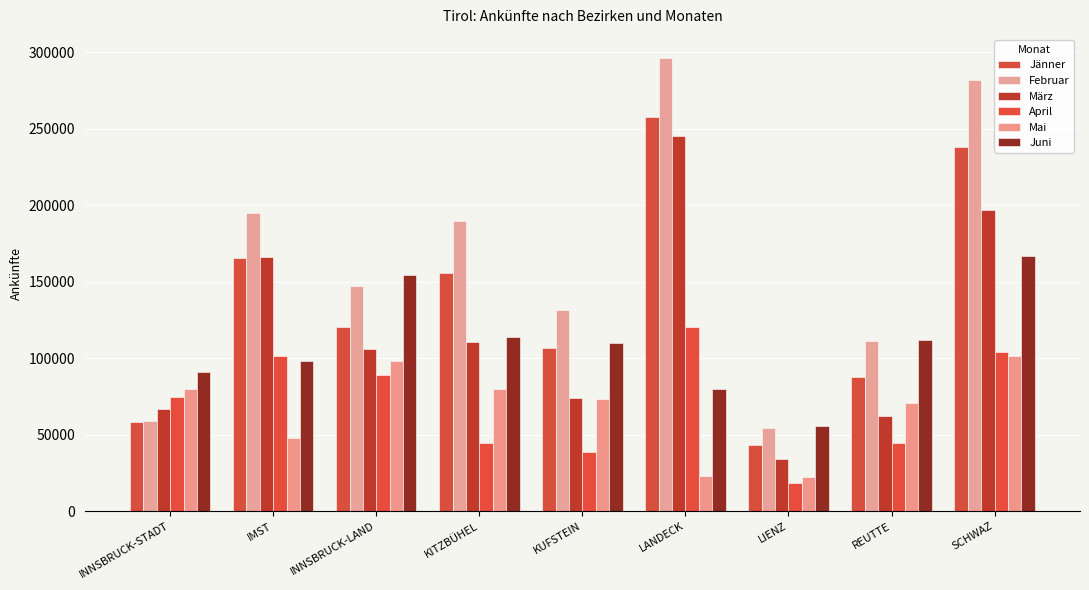

True or false: Mai has a value of 32307 at LANDECK.

False